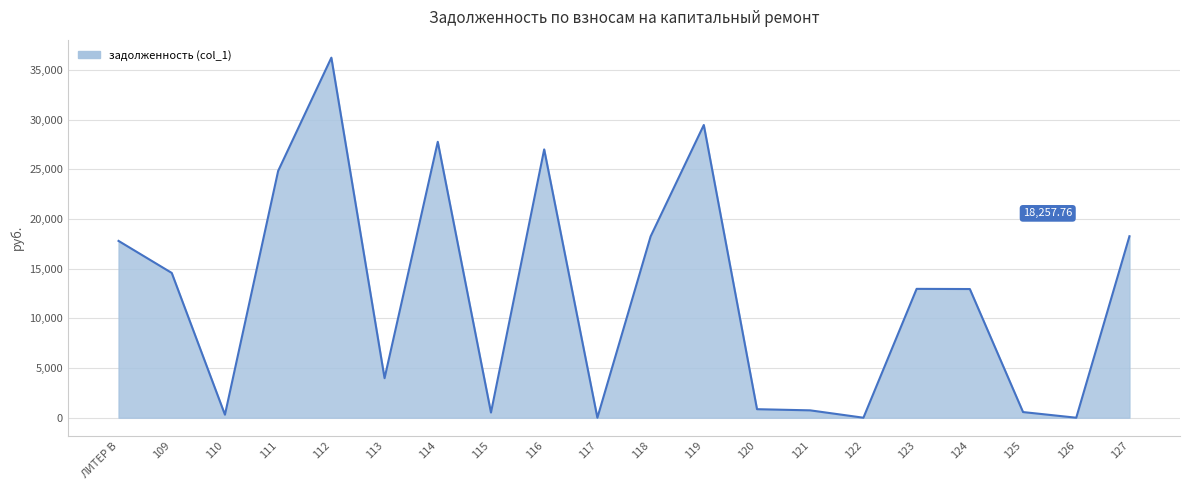

What is the difference between the maximum and second lowest values?

36221.1